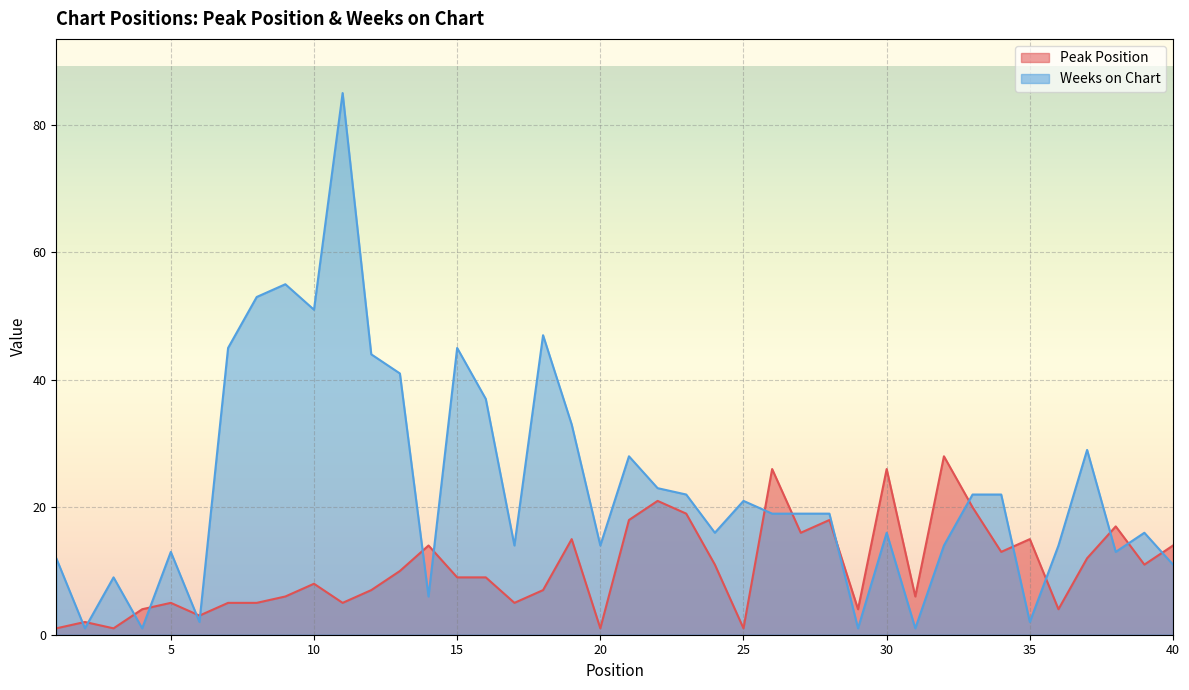

Rank the categories by Weeks on Chart value from lowest to highest.

2, 4, 29, 31, 6, 35, 14, 3, 40, 1, 5, 38, 17, 20, 32, 36, 24, 30, 39, 26, 27, 28, 25, 23, 33, 34, 22, 21, 37, 19, 16, 13, 12, 7, 15, 18, 10, 8, 9, 11